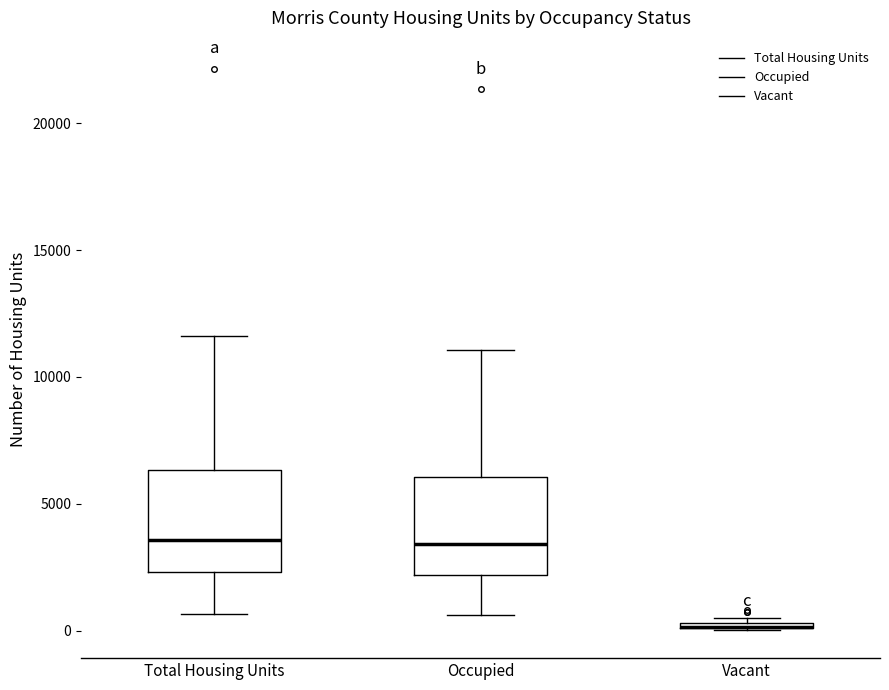

Where is the lower edge of the box for Total Housing Units on the y-axis? The values are not printed on the chart, so give them approximately, as read against the axis.

2500